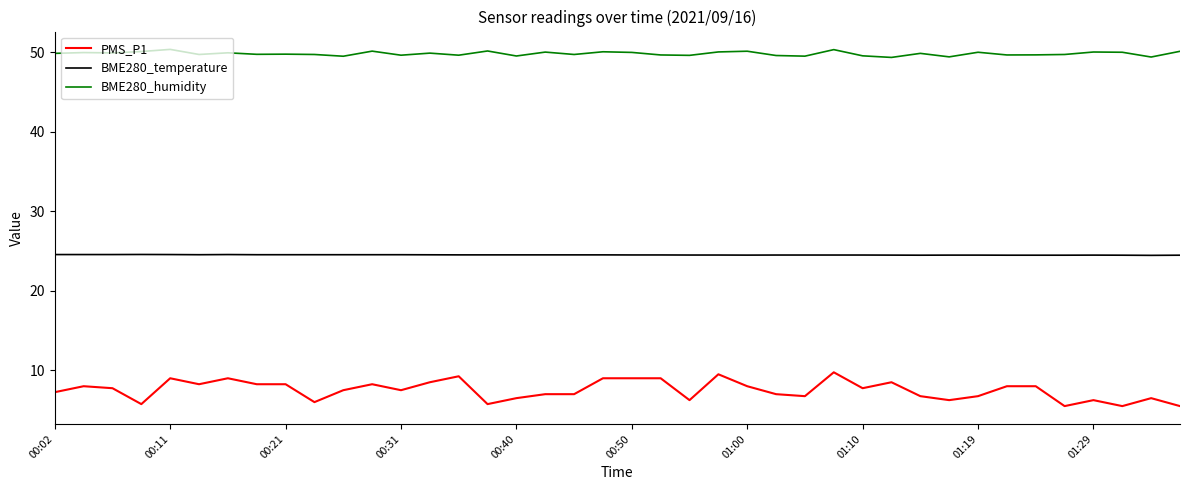

Which series has the widest spread of values?

PMS_P1